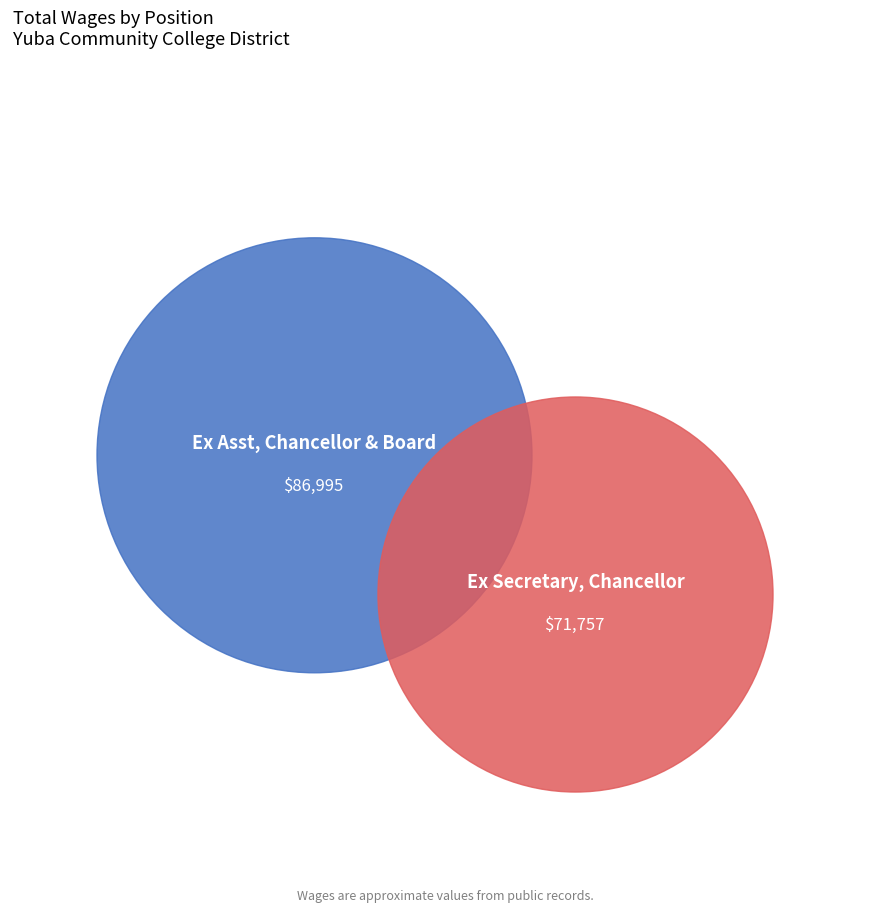

Count the number of slices in the pie.

2